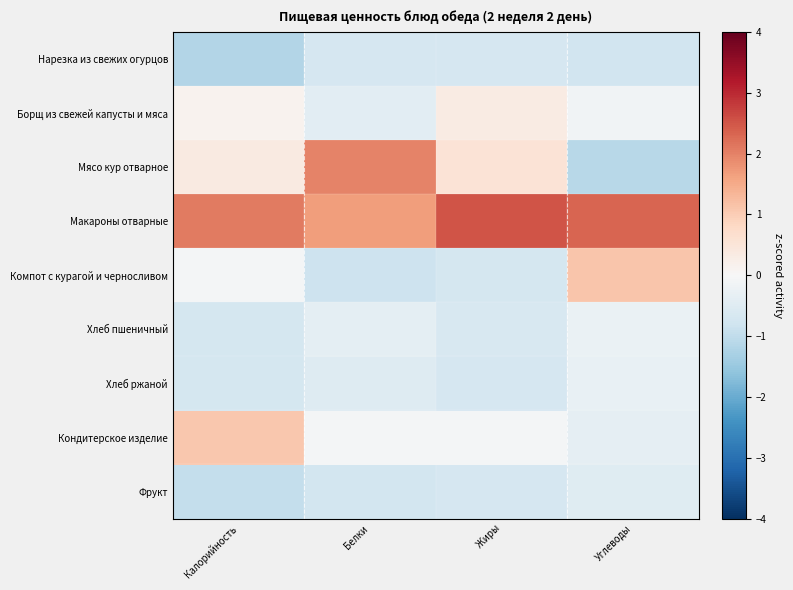

Reading right to left, extract all data points from this chart.

Нарезка из свежих огурцов: Углеводы=-0.8	Жиры=-0.7	Белки=-0.7	Калорийность=-1.2
Борщ из свежей капусты и мяса: Углеводы=-0.1	Жиры=0.3	Белки=-0.4	Калорийность=0.1
Мясо кур отварное: Углеводы=-1.1	Жиры=0.5	Белки=2.0	Калорийность=0.4
Макароны отварные: Углеводы=2.3	Жиры=2.5	Белки=1.7	Калорийность=2.1
Компот с курагой и черносливом: Углеводы=1.1	Жиры=-0.7	Белки=-0.8	Калорийность=-0.1
Хлеб пшеничный: Углеводы=-0.3	Жиры=-0.6	Белки=-0.4	Калорийность=-0.7
Хлеб ржаной: Углеводы=-0.3	Жиры=-0.7	Белки=-0.5	Калорийность=-0.7
Кондитерское изделие: Углеводы=-0.4	Жиры=-0.1	Белки=-0.1	Калорийность=1.1
Фрукт: Углеводы=-0.5	Жиры=-0.7	Белки=-0.7	Калорийность=-1.0